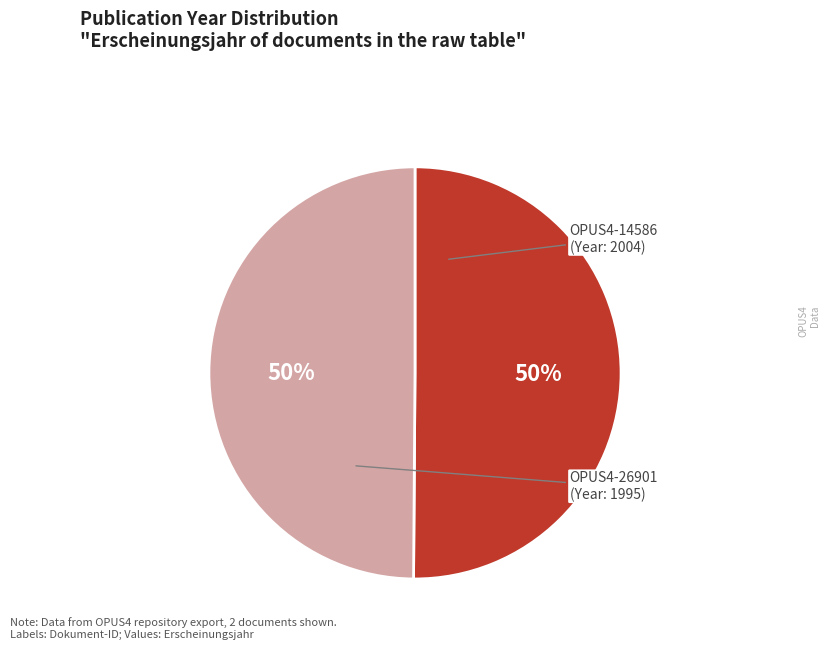

The OPUS4-26901 slice represents 50% of the pie. True or false?

True